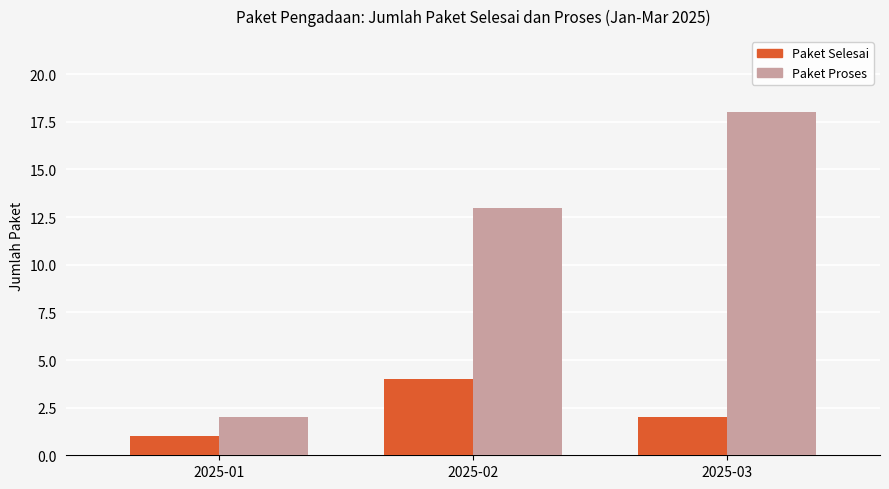

Which category has the highest value in the Paket Selesai series?

2025-02